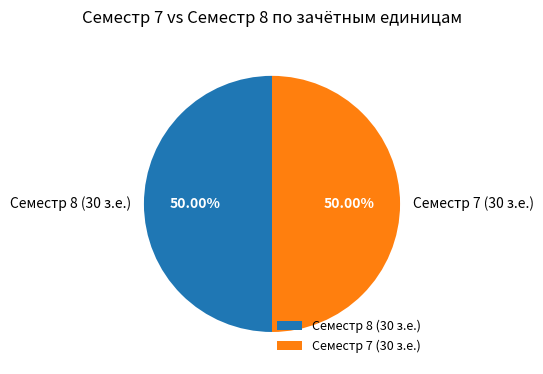

Do Семестр 8 (30 з.е.) and Семестр 7 (30 з.е.) together represent more than half of the pie?

Yes